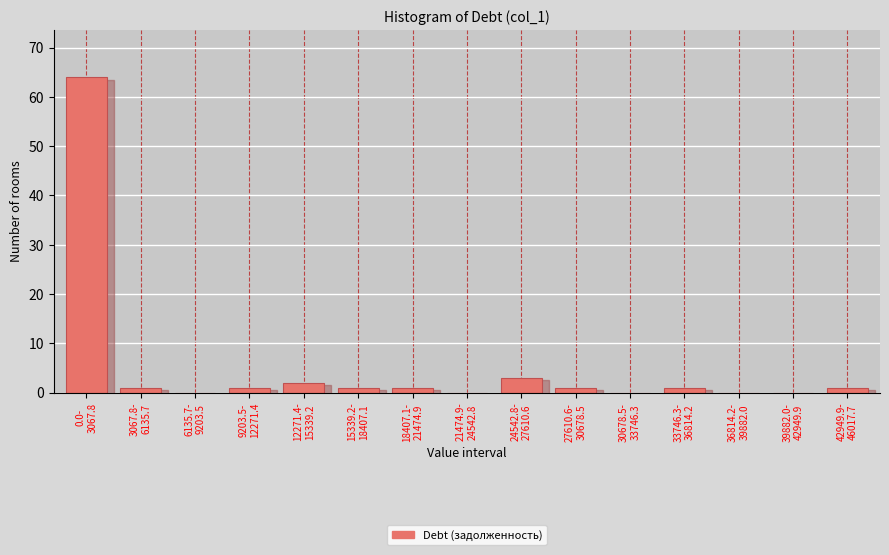

What is the maximum value shown in the chart?

64